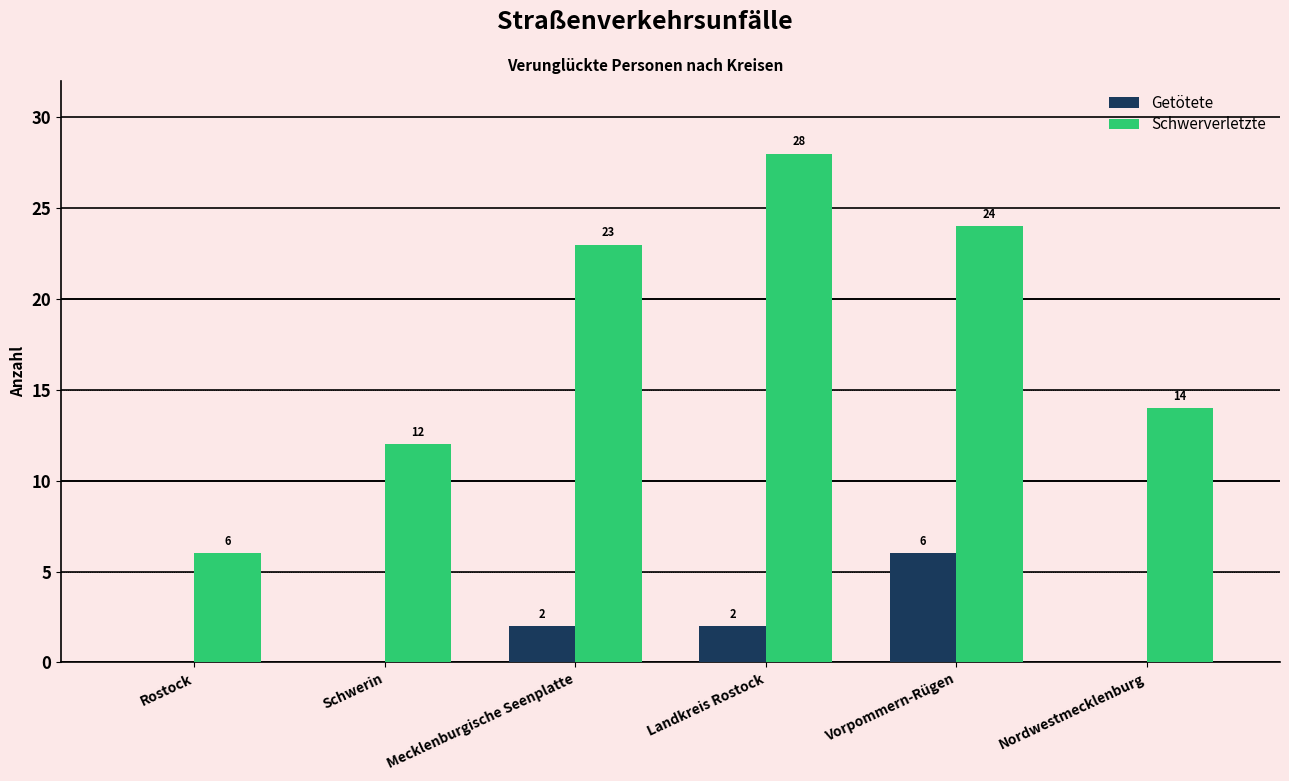

How many values in Getötete are above zero?

3